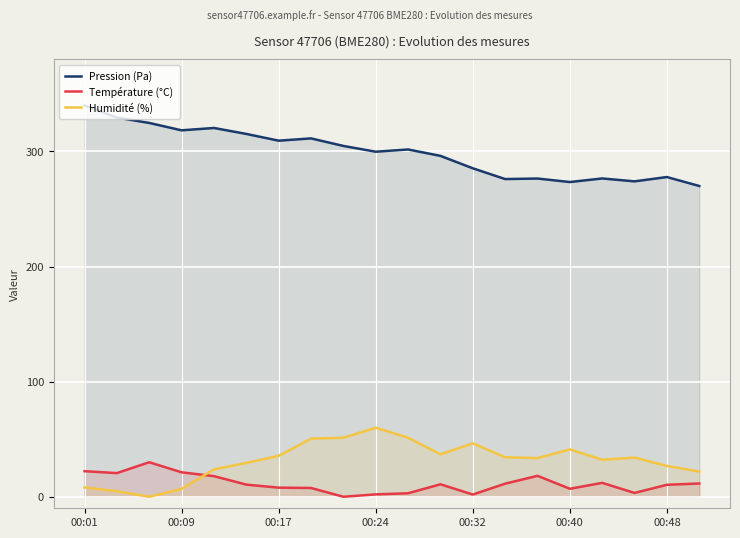

How many data points does each series have?

20